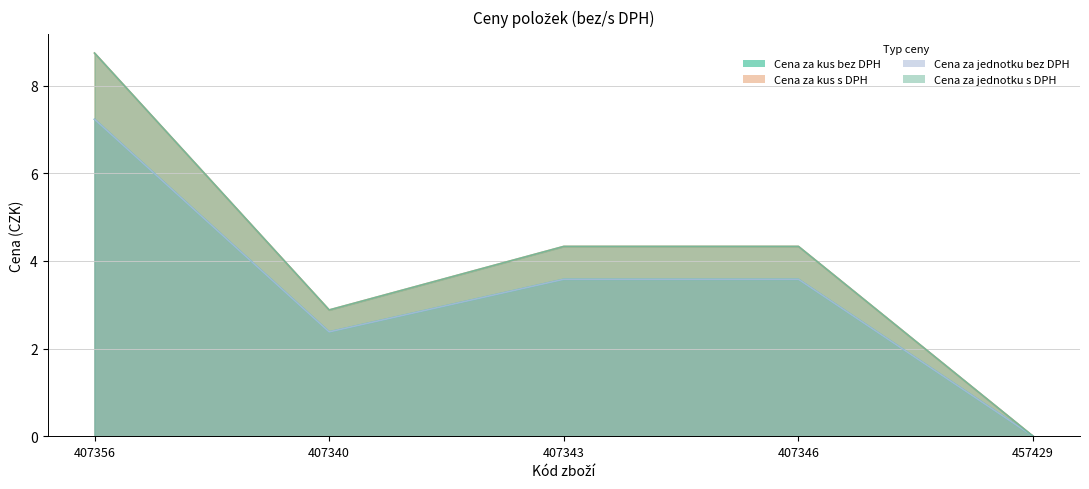

True or false: Cena za jednotku s DPH and Cena za kus bez DPH cross at least once.

False